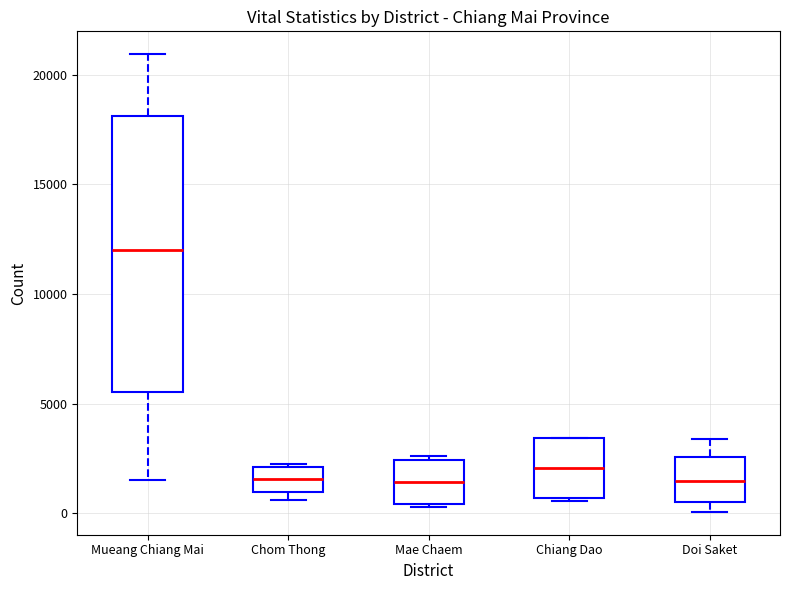

Which box is the tallest, from its lower edge to its upper edge?

Mueang Chiang Mai